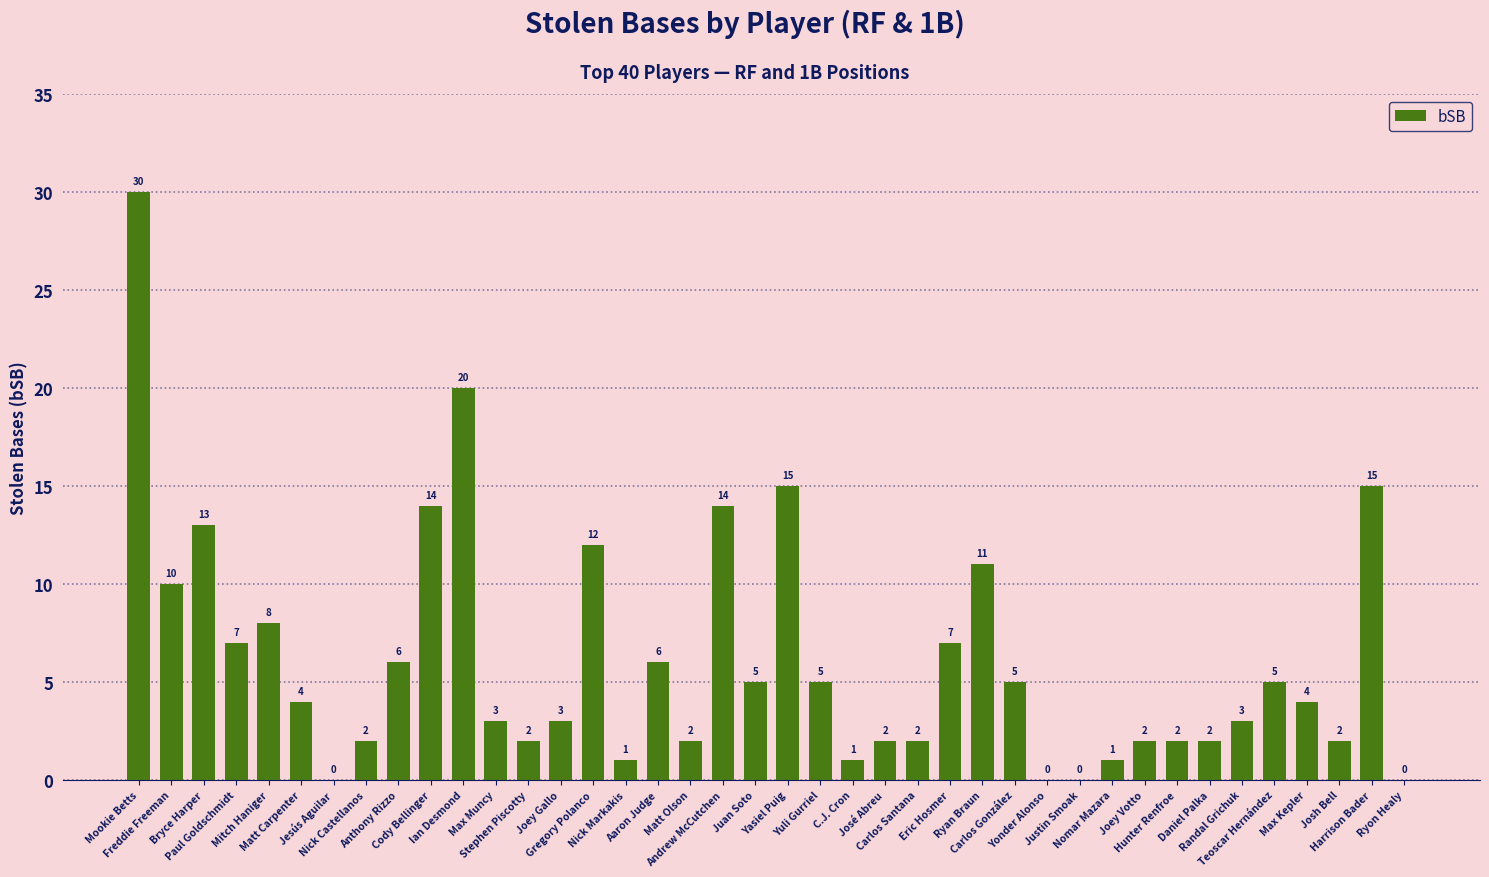

Approximately how many times larger is the value at Ian Desmond compared to Nomar Mazara?

20.0